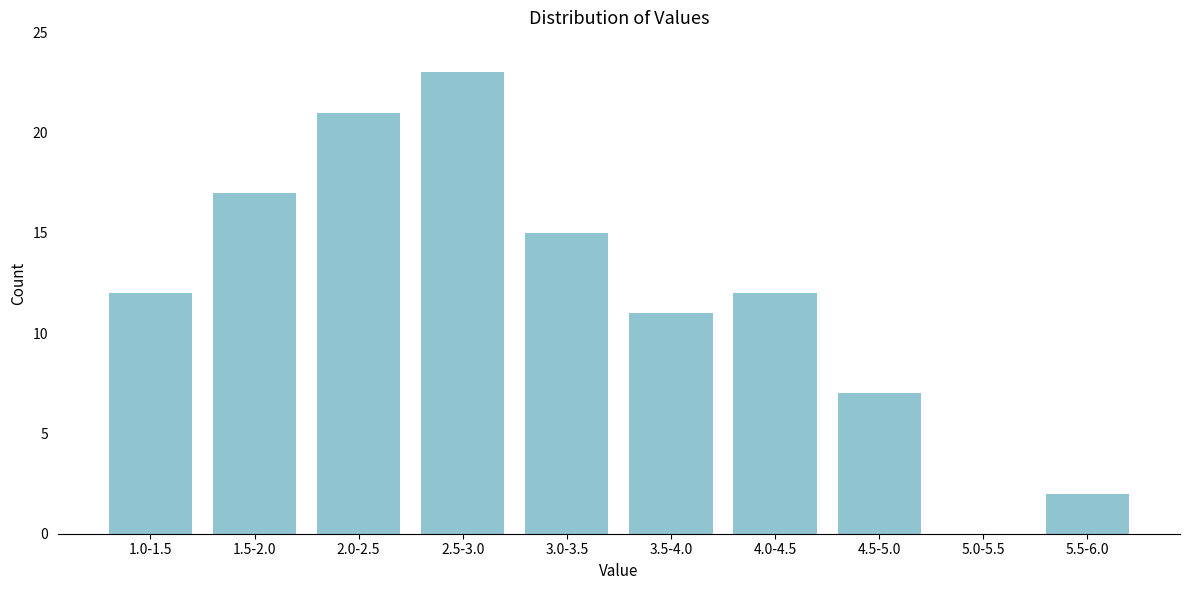

Reading right to left, extract all data points from this chart.

5.5-6.0=2	5.0-5.5=0	4.5-5.0=7	4.0-4.5=12	3.5-4.0=11	3.0-3.5=15	2.5-3.0=23	2.0-2.5=21	1.5-2.0=17	1.0-1.5=12